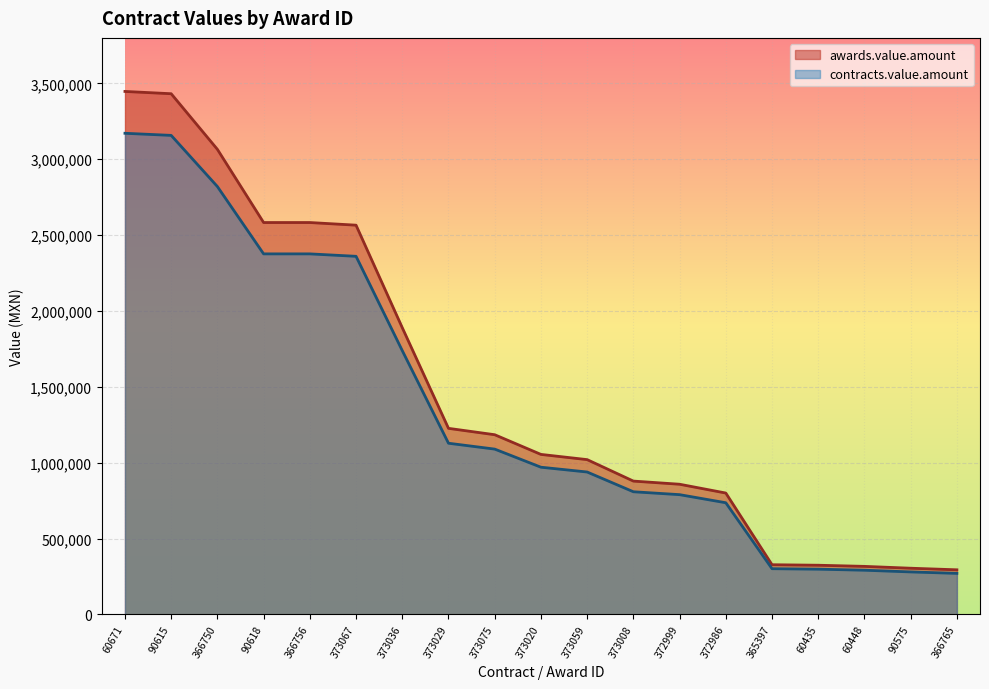

How many lines are shown in the chart?

2